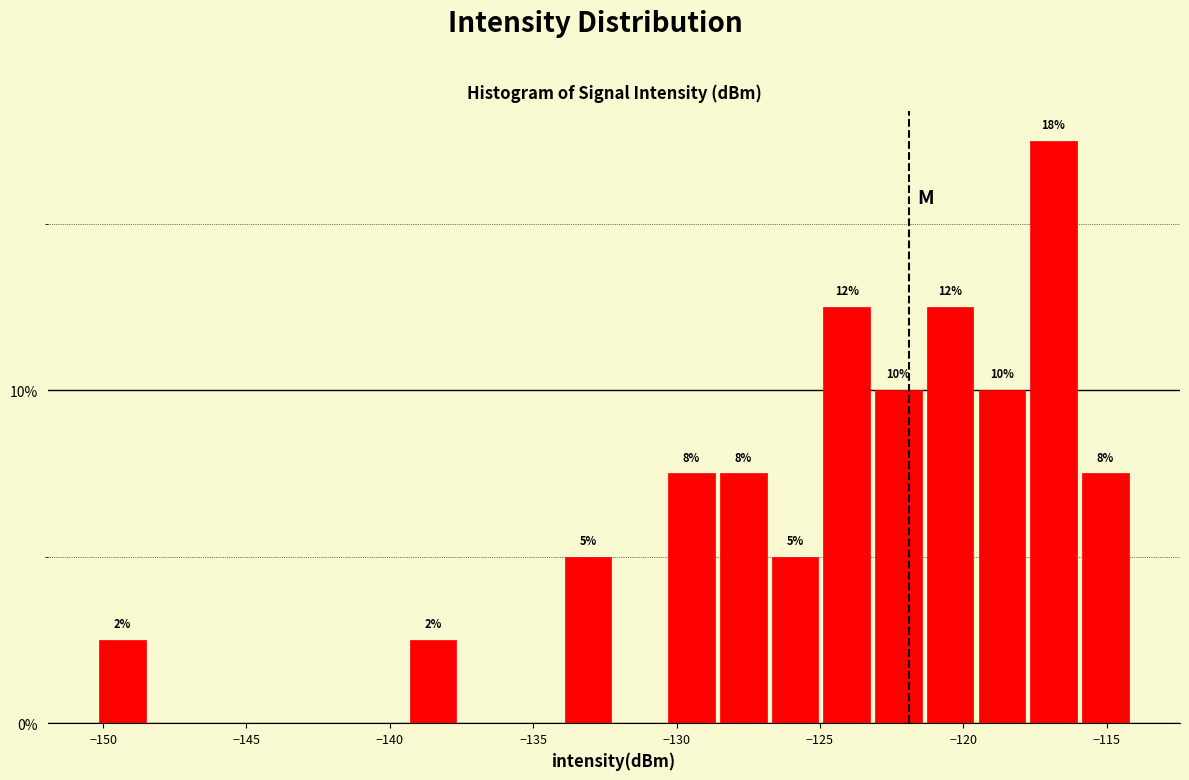

Read against the x-axis, roughly where is the centre of the tallest bar?

-117.0